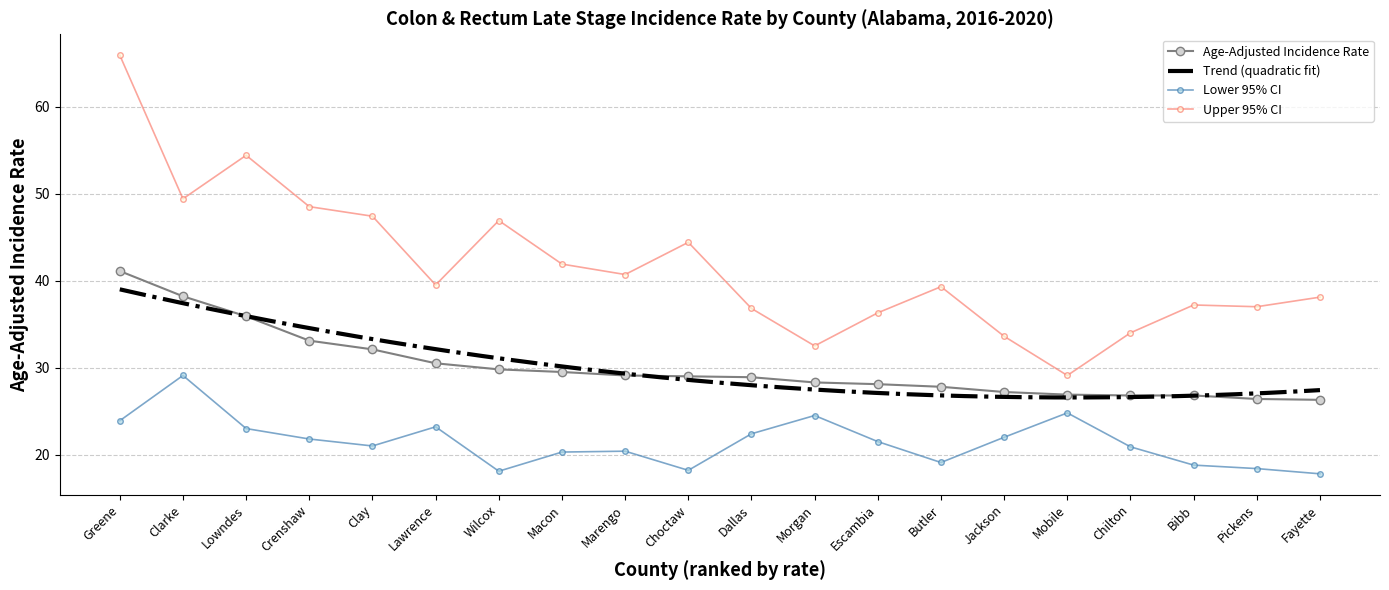

How many categories are shown in the chart?

20